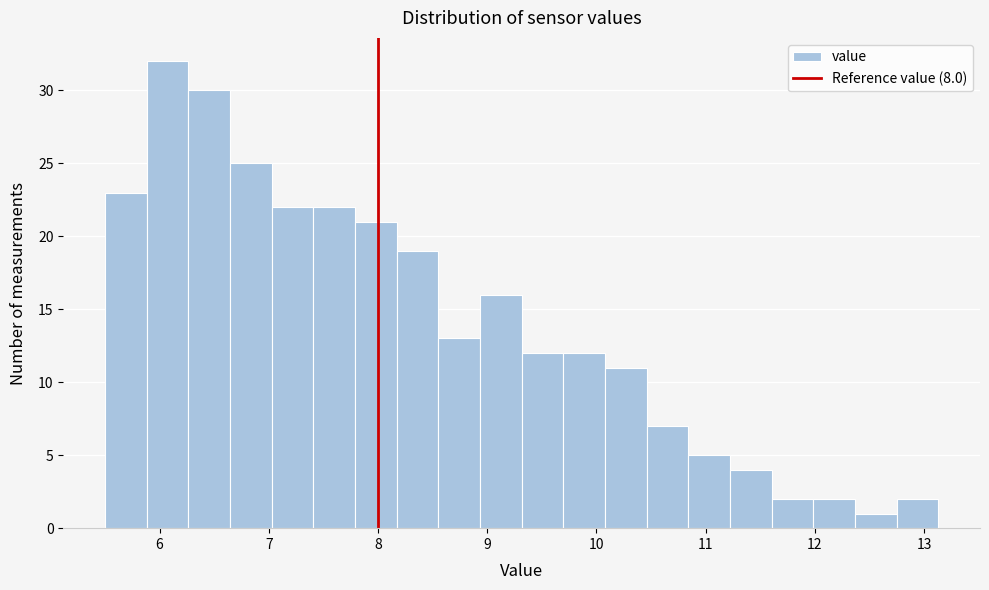

Read against the x-axis, roughly where is the centre of the tallest bar?

6.1